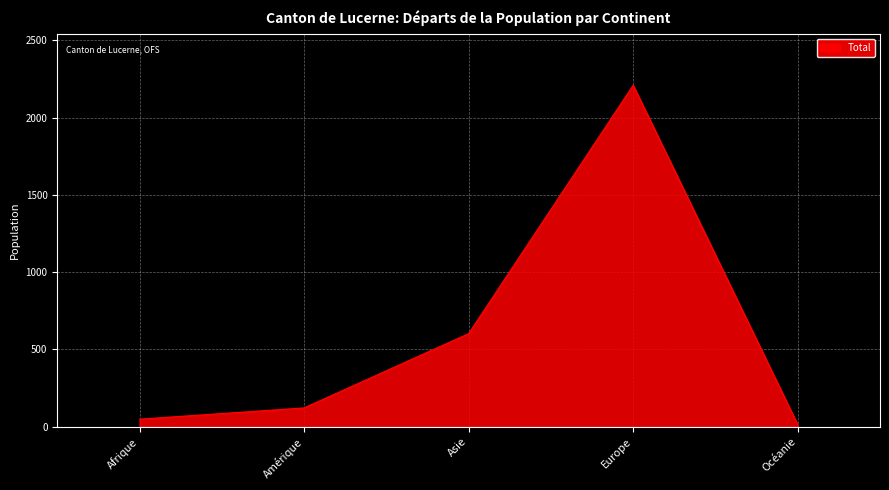

At which category does the data reach its first local peak?

Europe